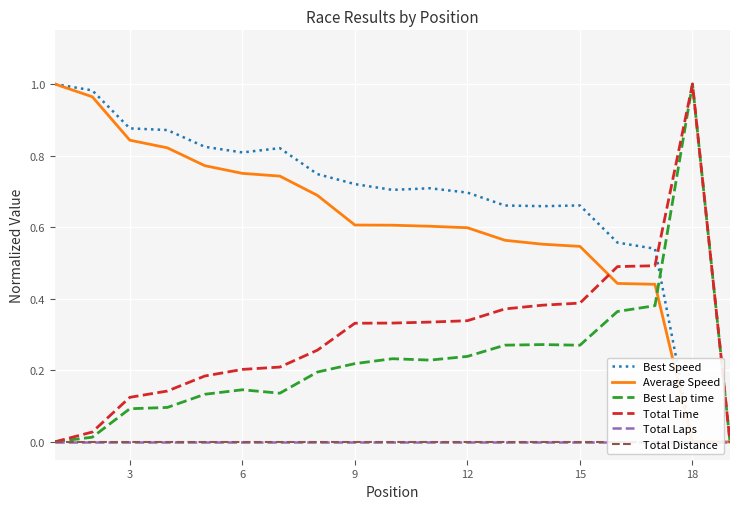

The Total Time series shows 0.6 at 9. True or false?

False